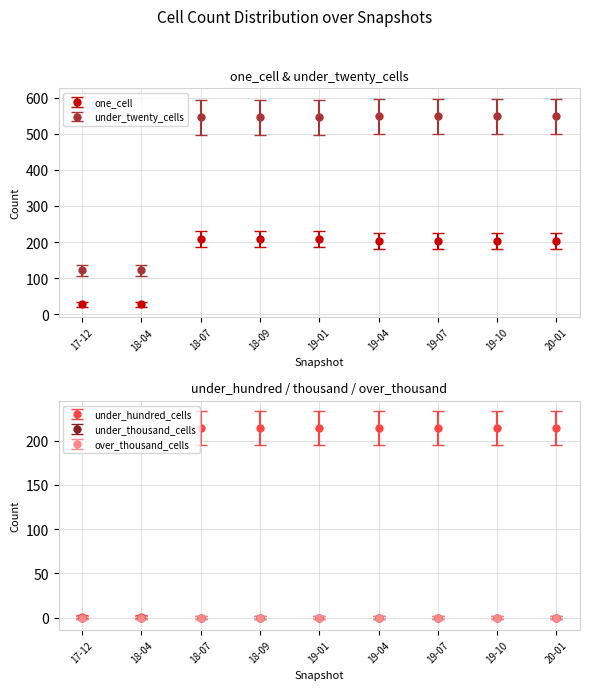

The value of under_twenty_cells at 19-07 is 312. True or false?

False